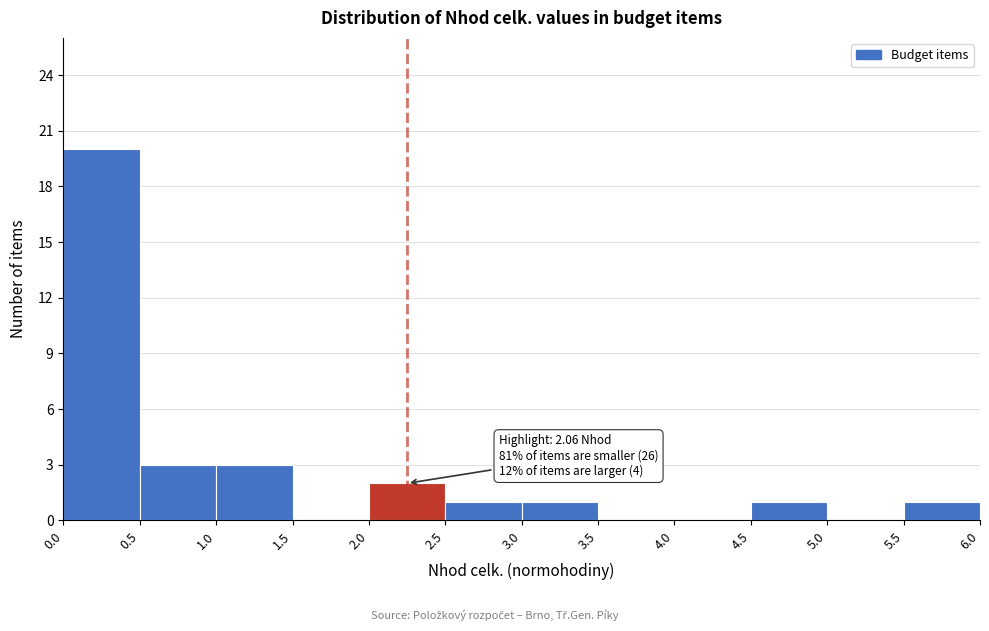

Which range on the x-axis has the tallest bar?

0.0 to 0.5